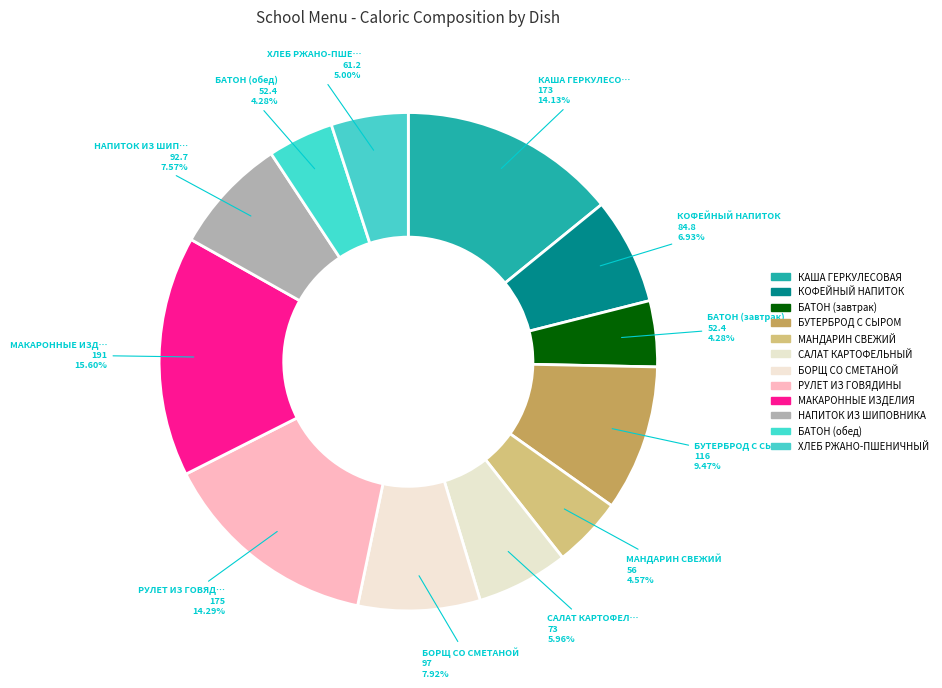

Does any single category account for the majority?

No